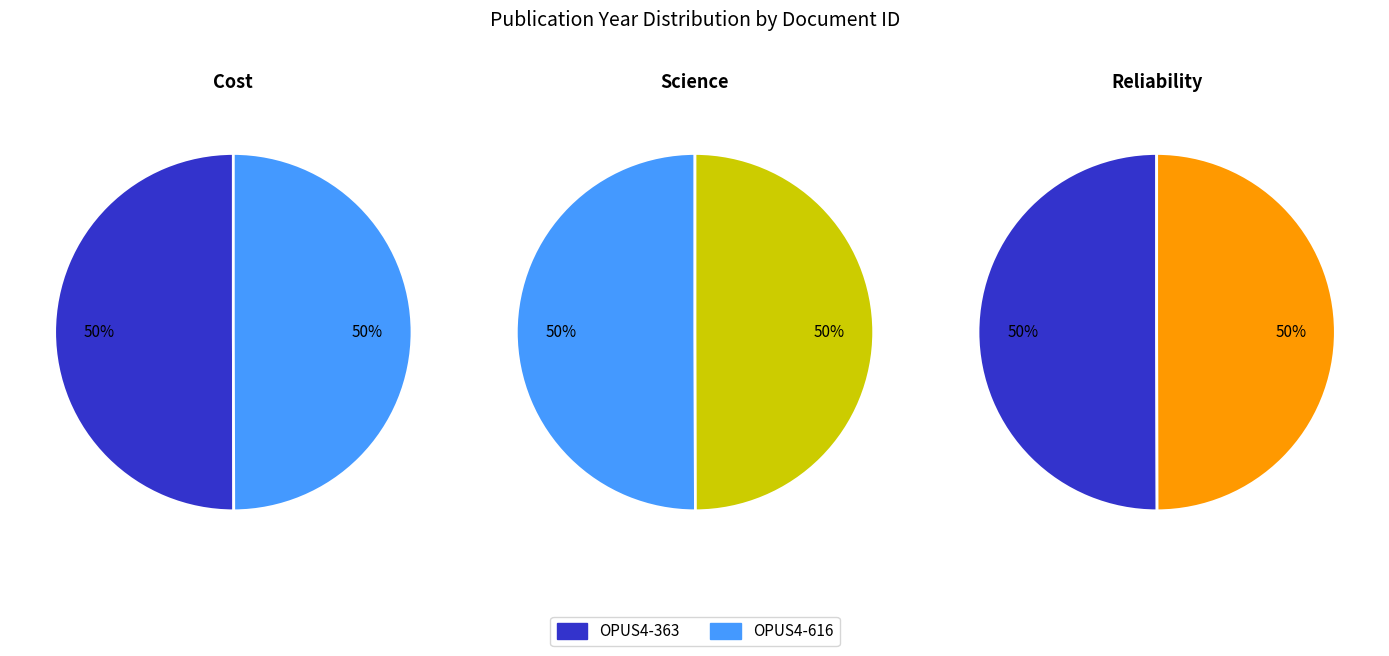

Which has a higher value, OPUS4-616 or OPUS4-363?

OPUS4-363